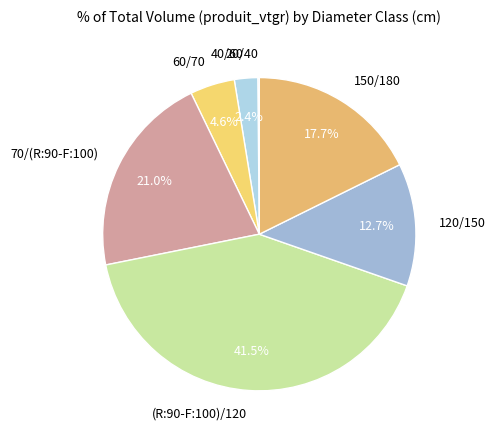

Between 70/(R:90-F:100) and (R:90-F:100)/120, which is larger?

(R:90-F:100)/120